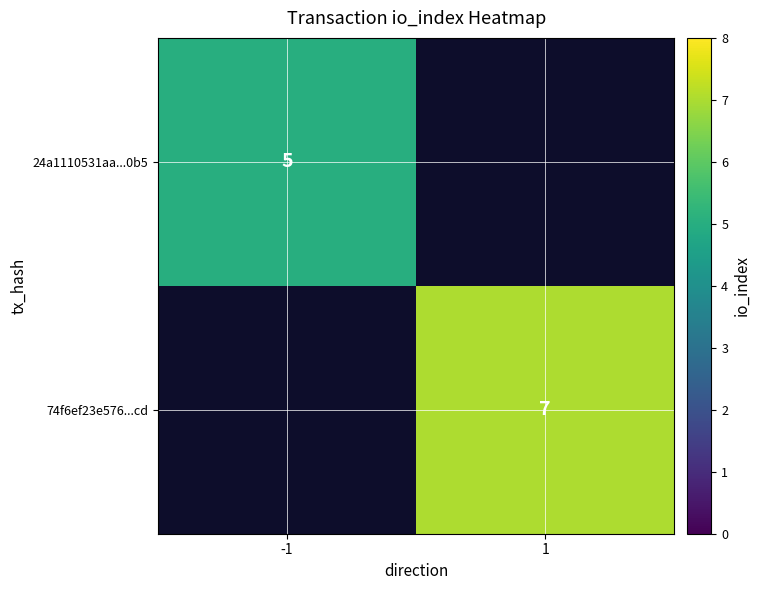

At which category is the sum across all series the highest?

1